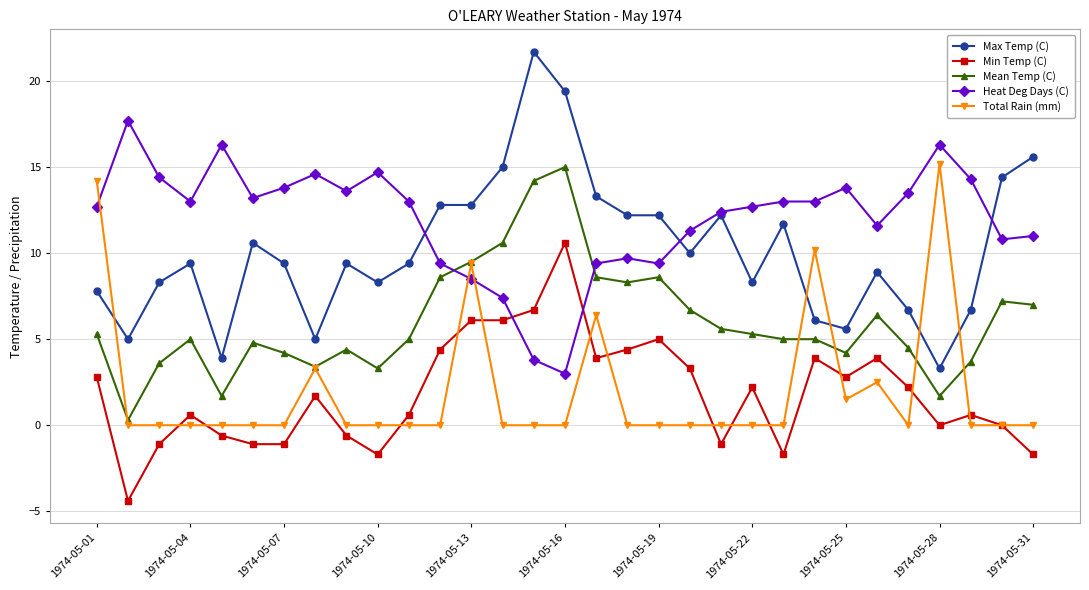

Which series has the largest range (max minus min)?

Max Temp (C)